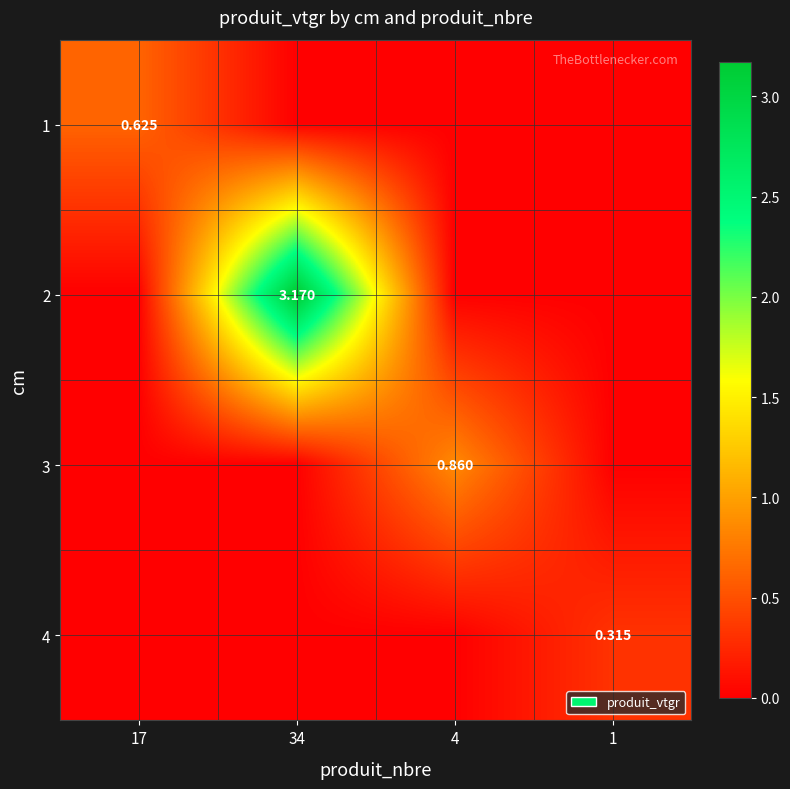

Between 34 and 4, which is larger?

34